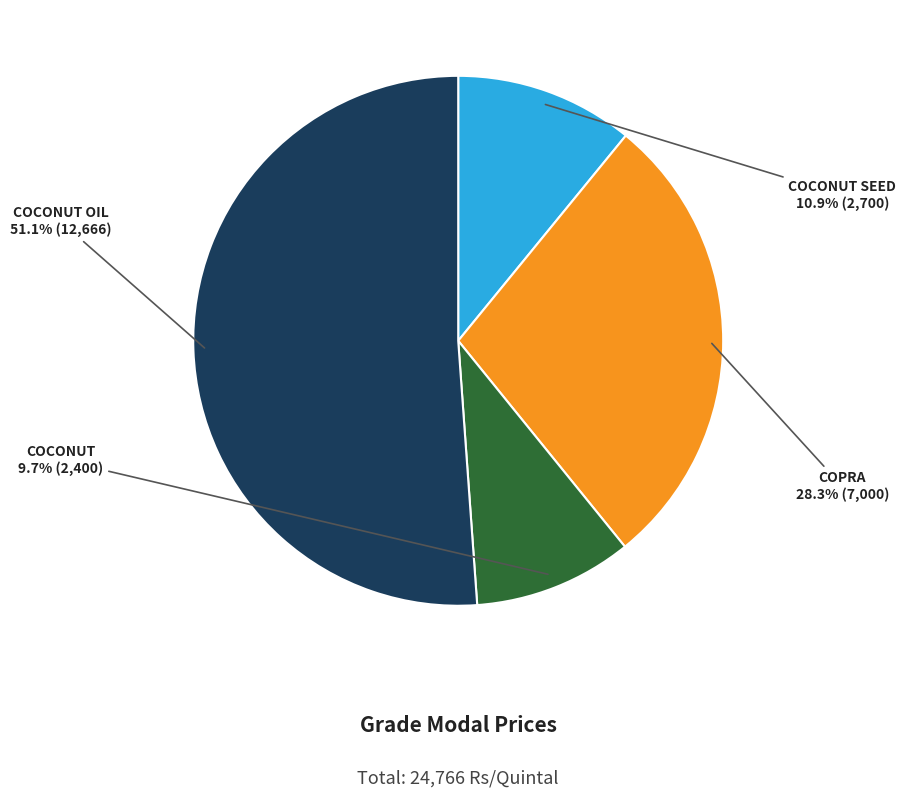

Is there any slice that represents more than half of the pie?

Yes